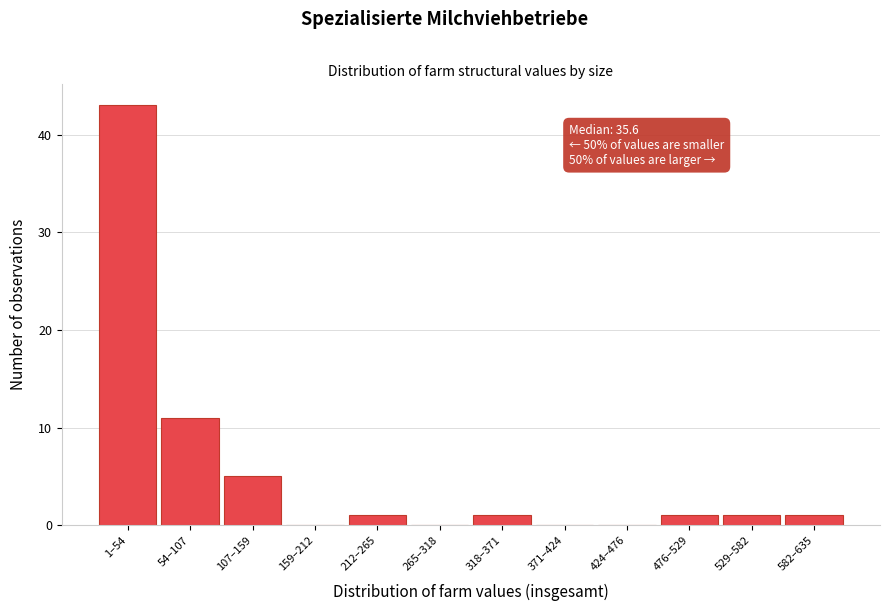

Reading left to right, extract all data points from this chart.

1–54=43	54–107=11	107–159=5	159–212=0	212–265=1	265–318=0	318–371=1	371–424=0	424–476=0	476–529=1	529–582=1	582–635=1